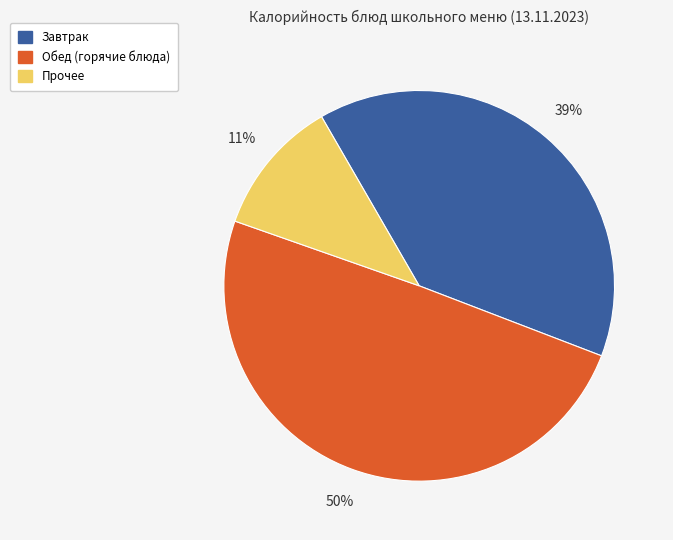

Is there any slice that represents more than half of the pie?

No